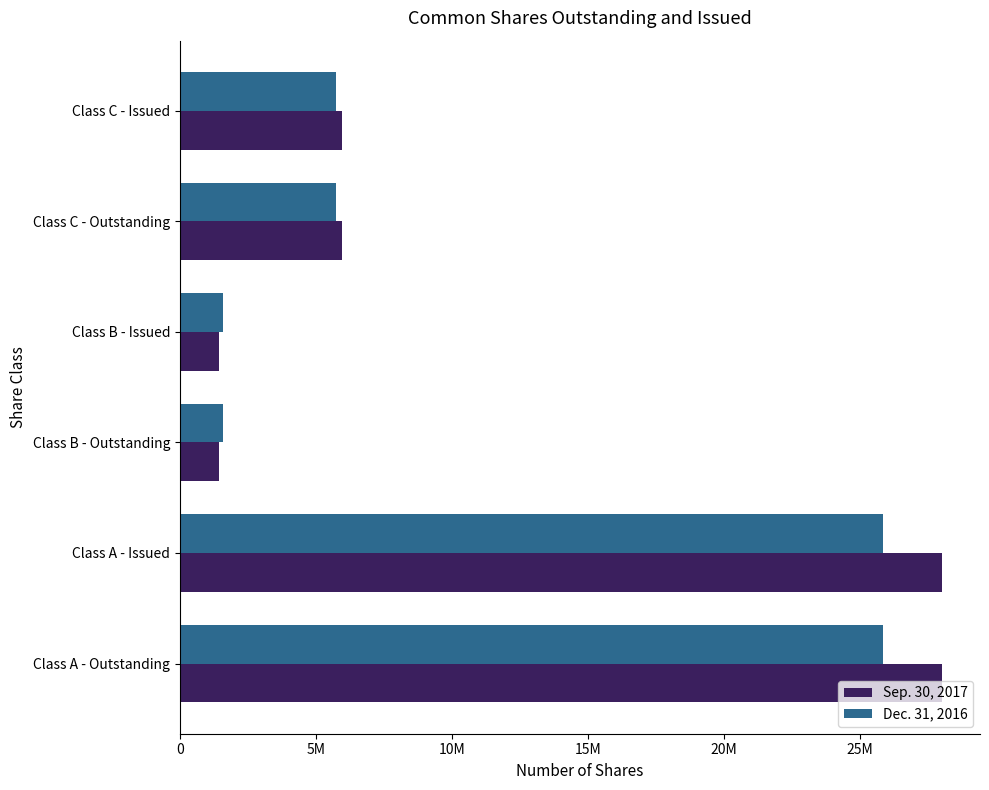

What are all the series names shown in the legend?

Sep. 30, 2017, Dec. 31, 2016